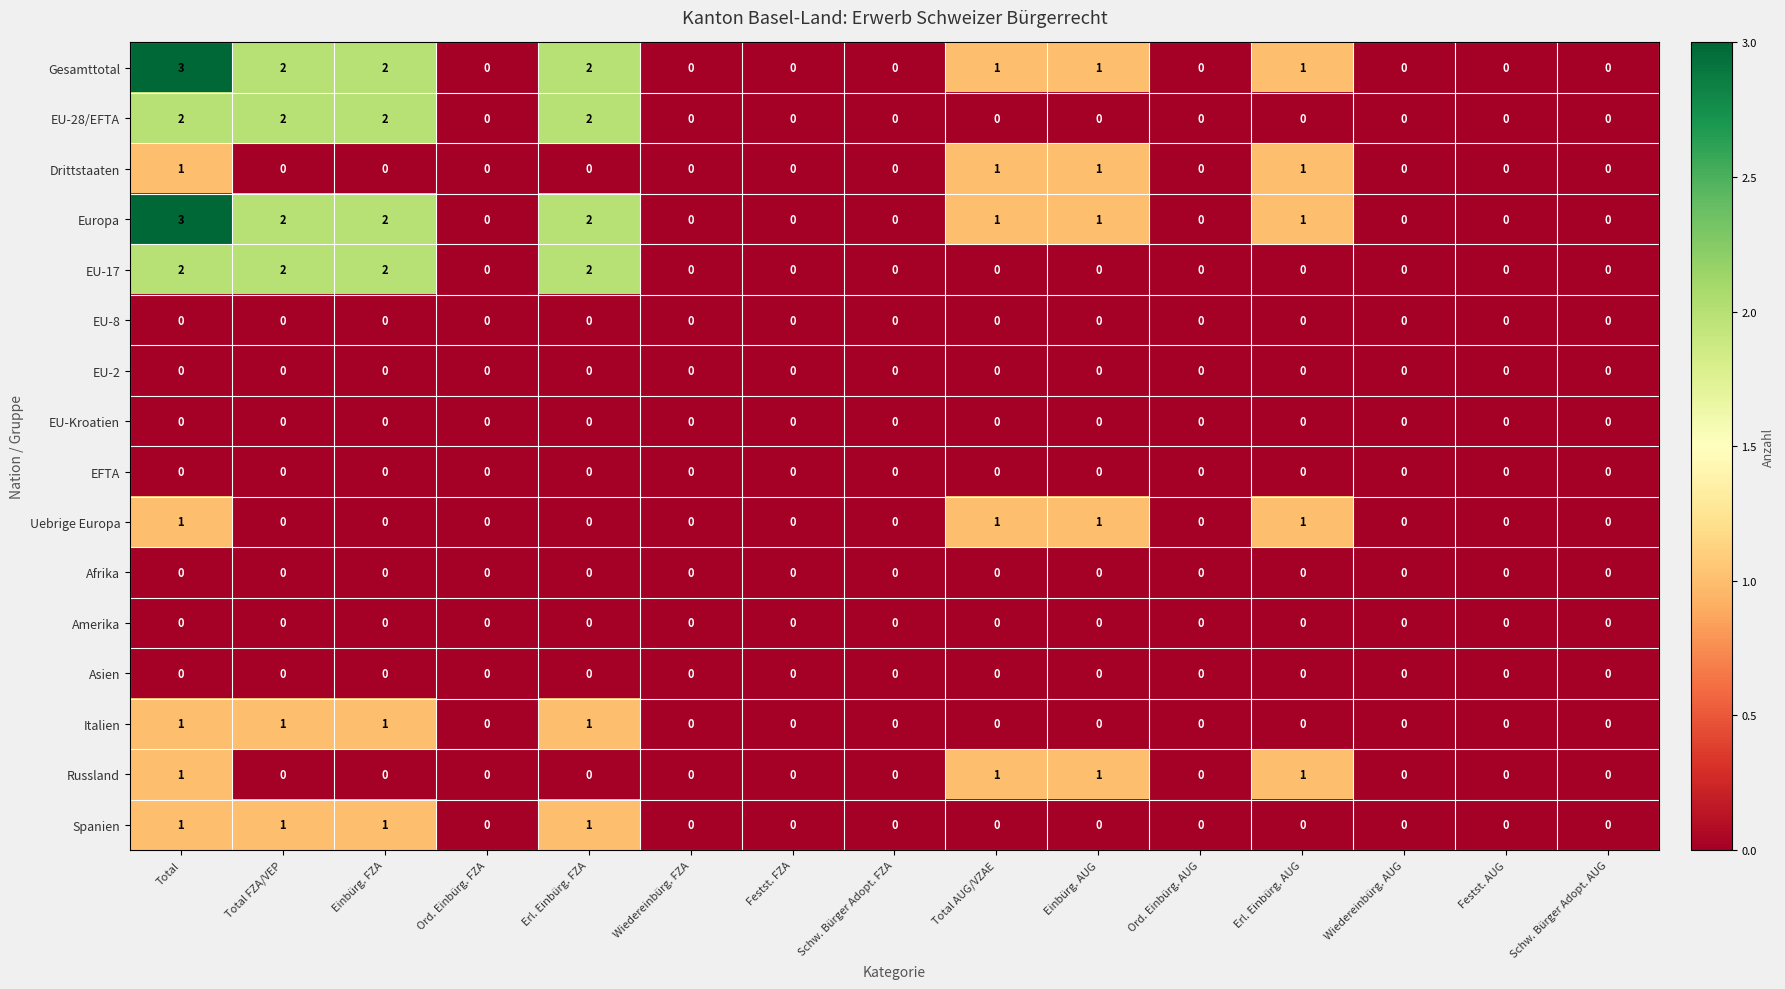

Count the Russland values in the range 0 to 1.

15